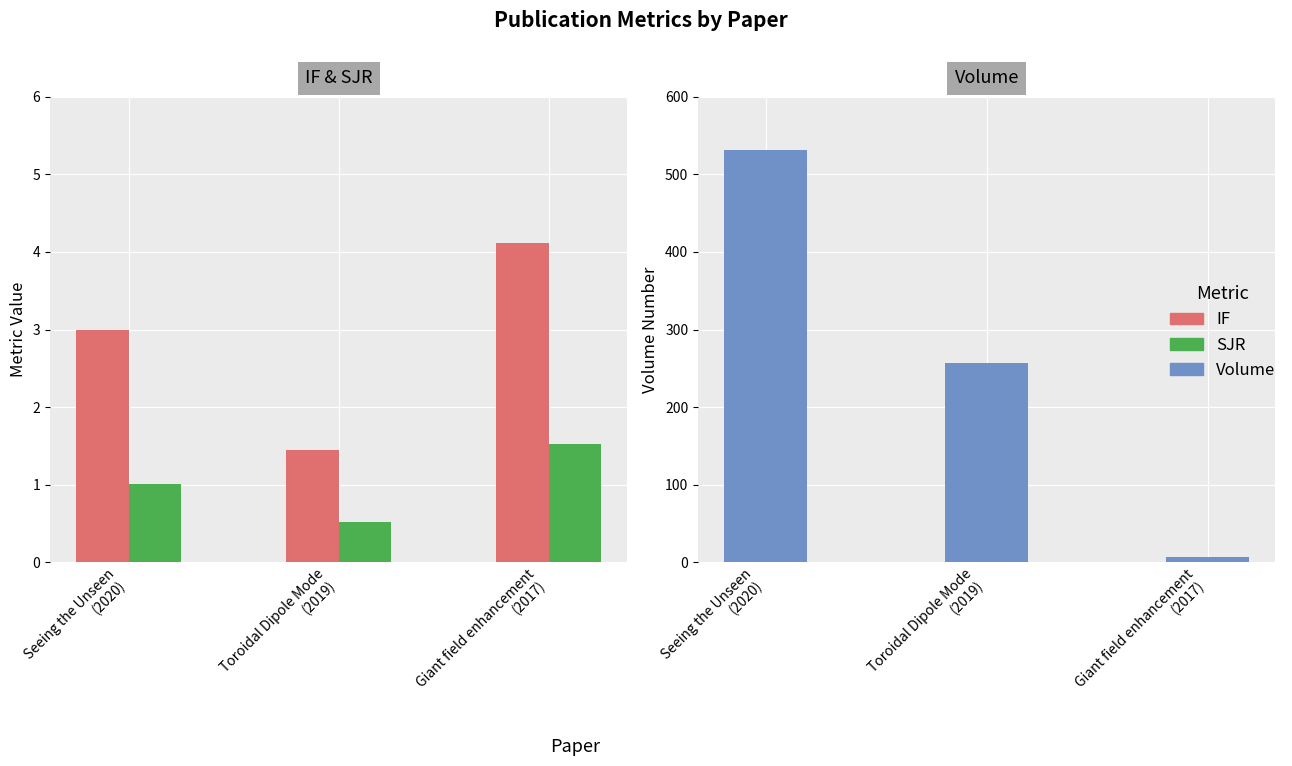

What are all the series names shown in the legend?

IF, SJR, Volume